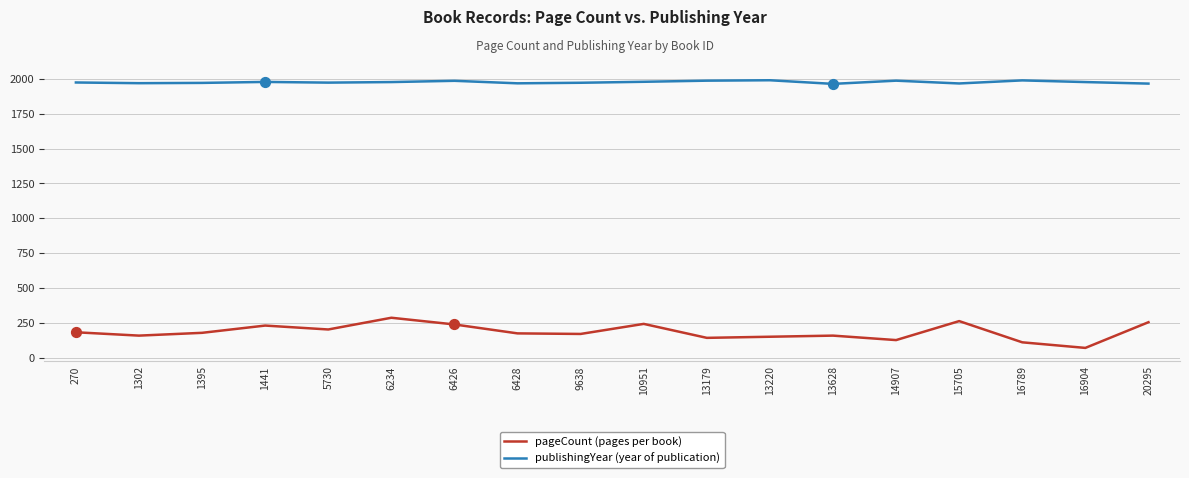

What is the total value across all series at 16789?

2100